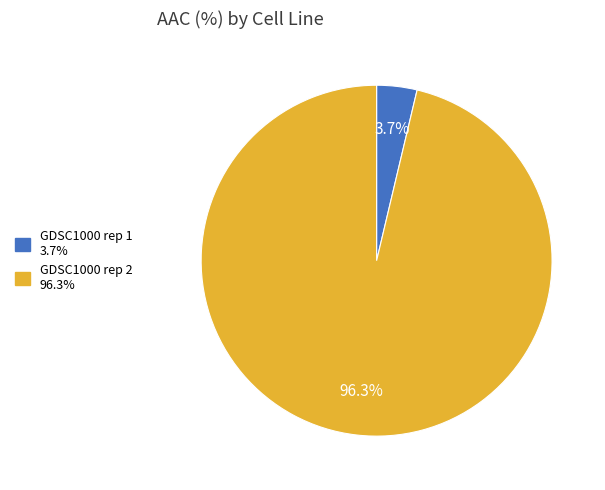

Rank the categories by value from lowest to highest.

GDSC1000 rep 1, GDSC1000 rep 2